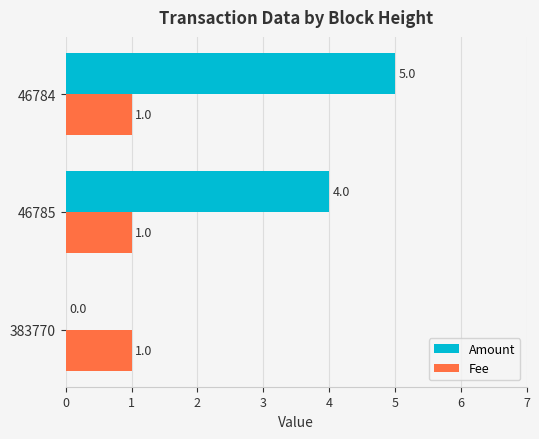

The value of Amount at 46785 is 4. True or false?

True